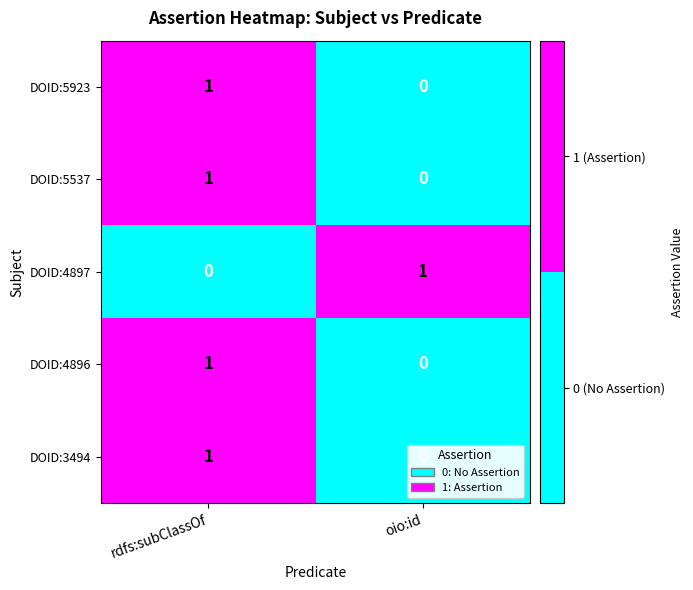

Is it true that DOID:4896 equals 1 at oio:id?

False